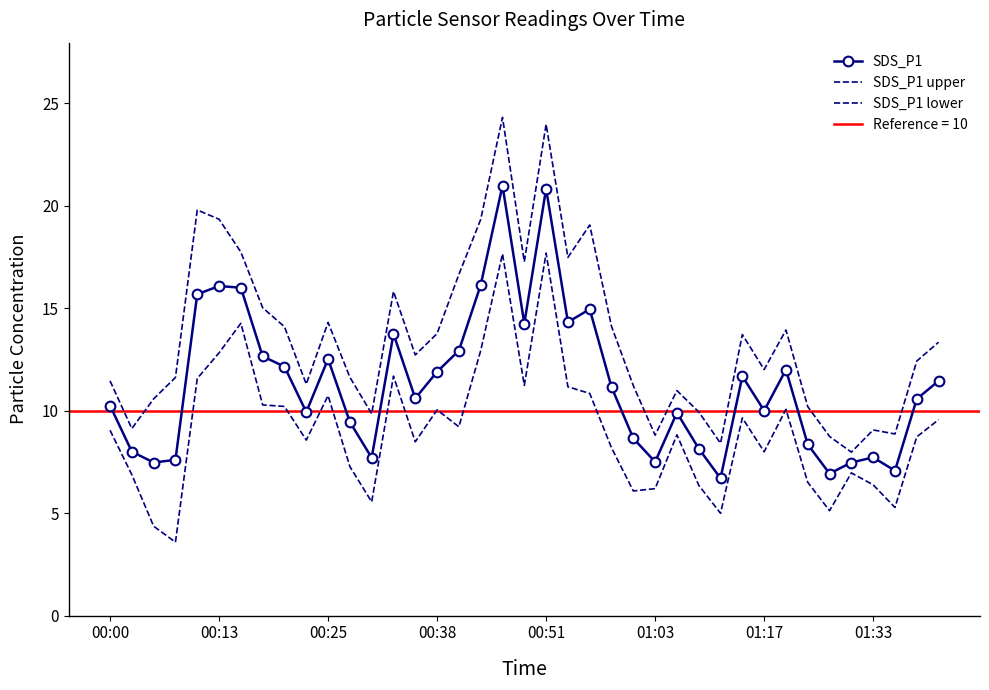

What is the difference between the SDS_P1 values at 8 and 22?

2.8